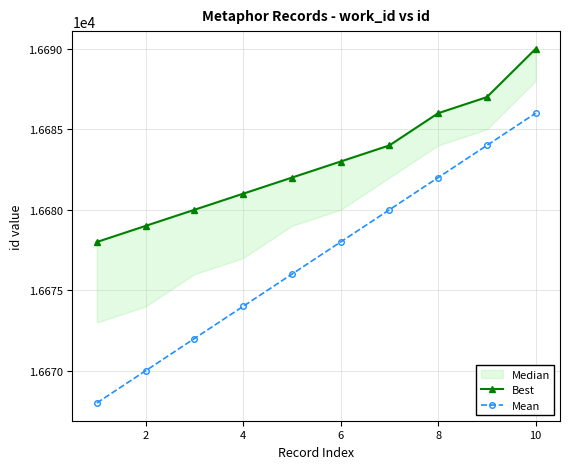

How many lines are shown in the chart?

2